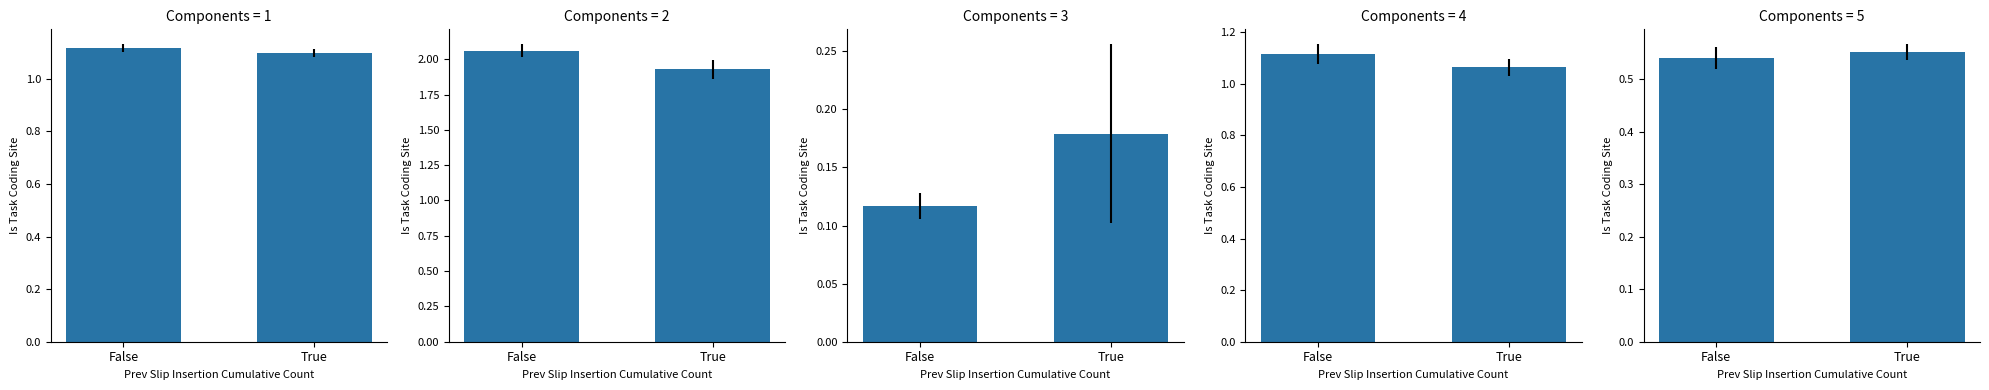

Read the 新規求人倍率 value at False.

2.1